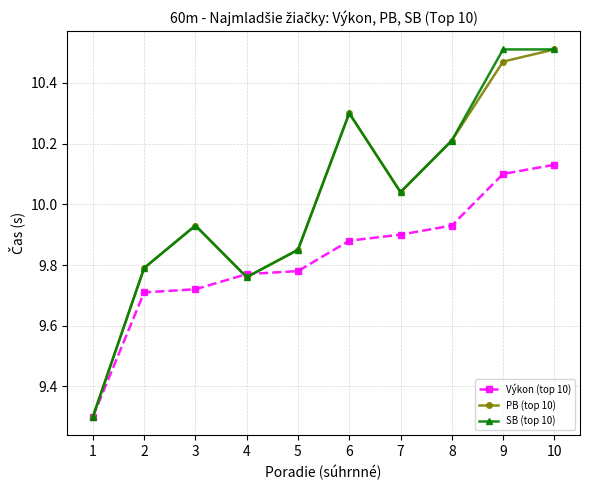

How many data points in PB (top 10) are less than 10?

5